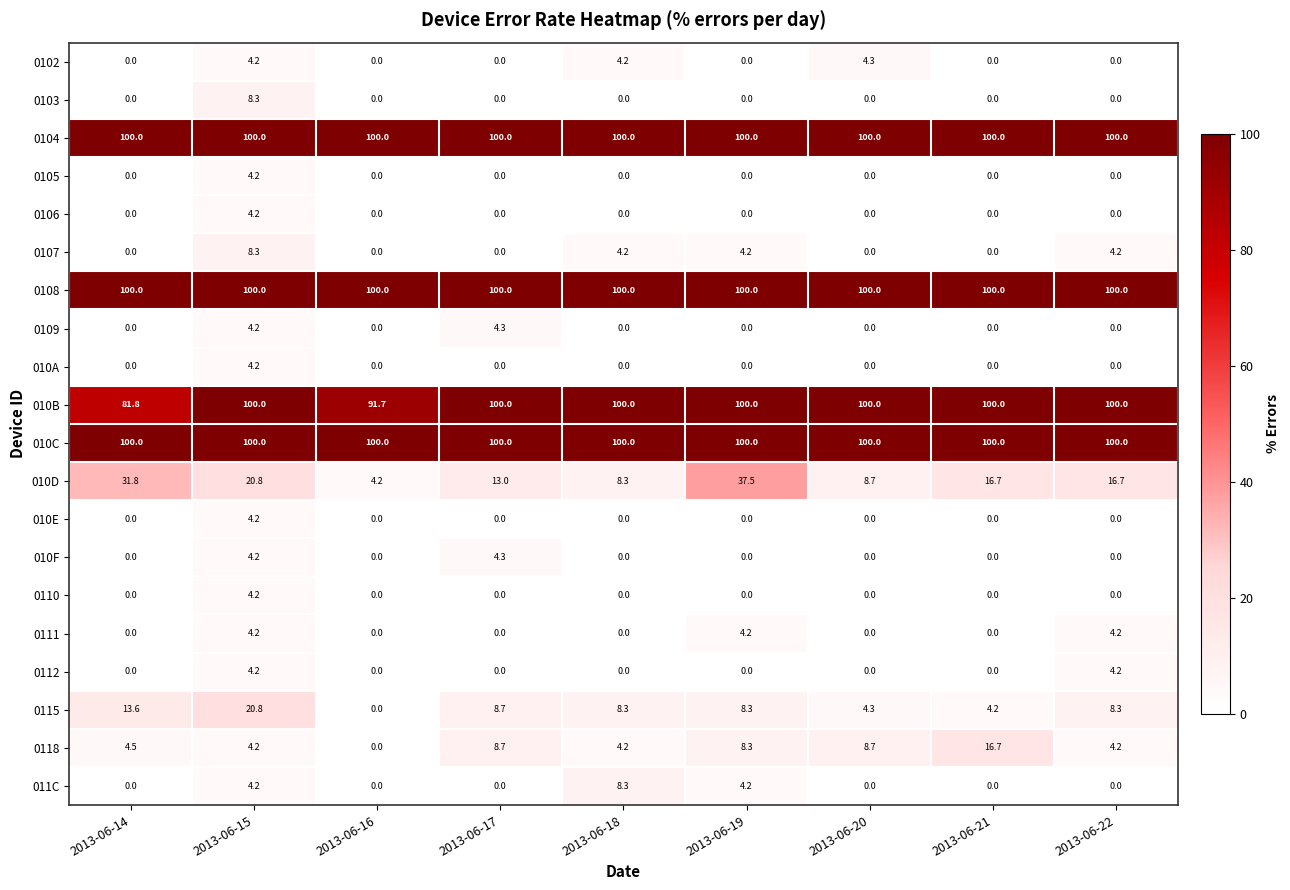

Which series changed the most between 2013-06-14 and 2013-06-22?

010B